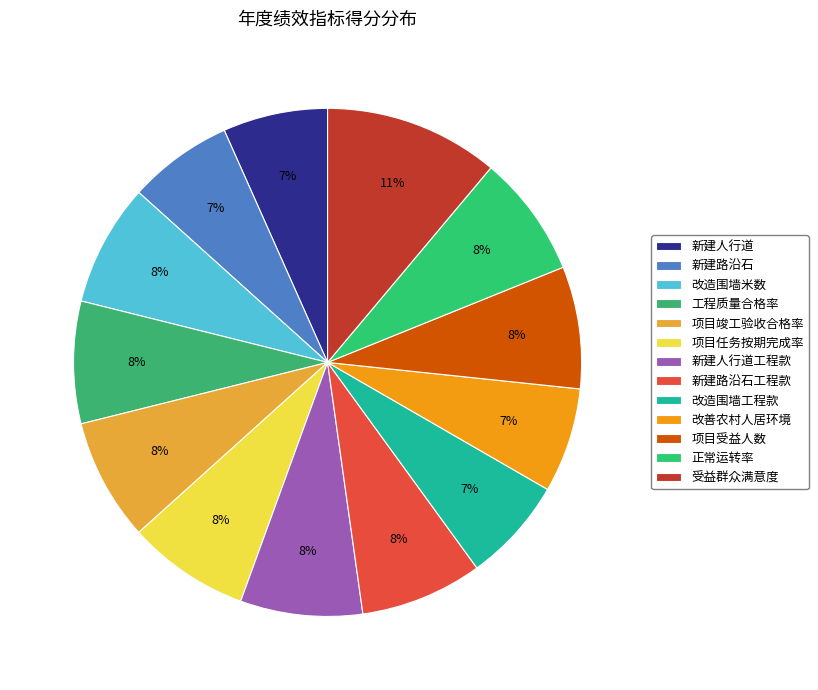

Do 正常运转率 and 新建路沿石工程款 together represent more than half of the pie?

No